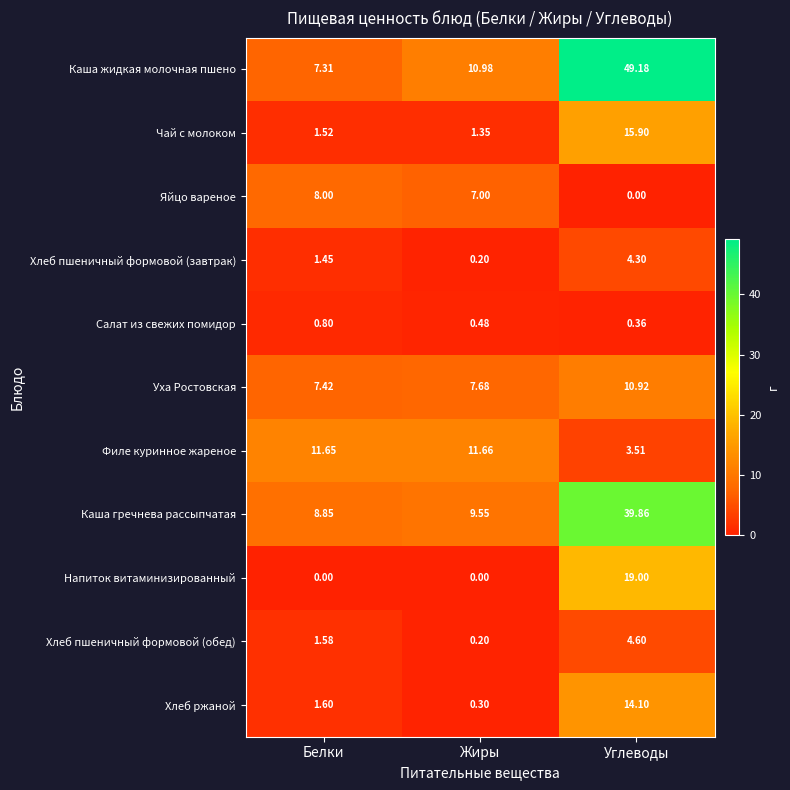

Rank the series by their maximum value, from highest to lowest.

Каша жидкая молочная пшено, Каша гречнева рассыпчатая, Напиток витаминизированный, Чай с молоком, Хлеб ржаной, Филе куринное жареное, Уха Ростовская, Яйцо вареное, Хлеб пшеничный формовой (обед), Хлеб пшеничный формовой (завтрак), Салат из свежих помидор